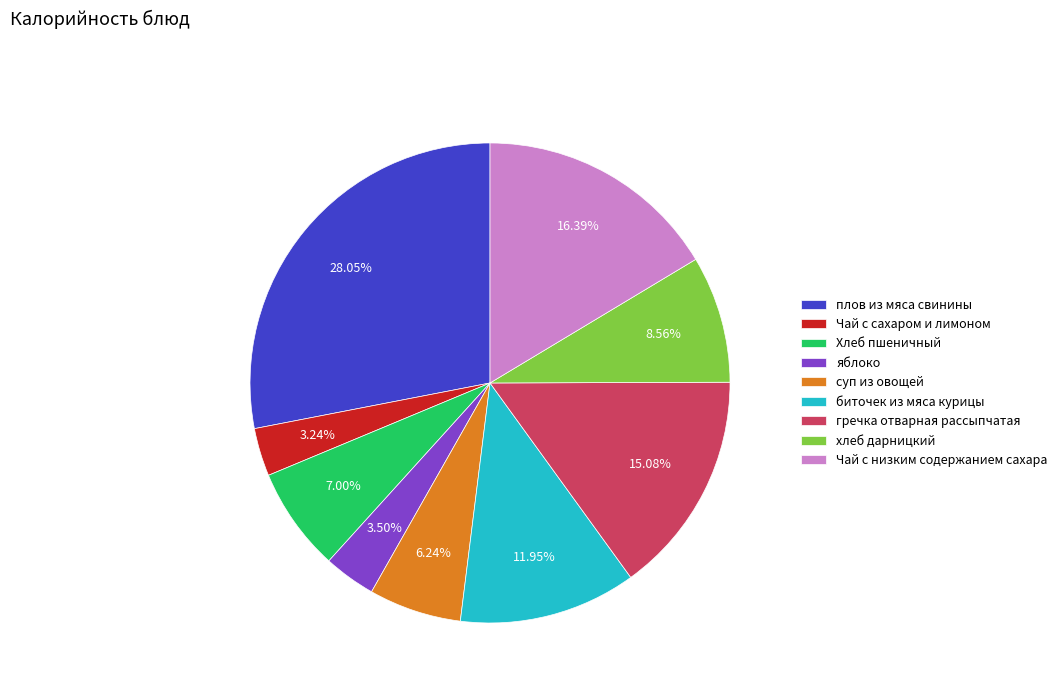

The суп из овощей slice represents 6% of the pie. True or false?

True